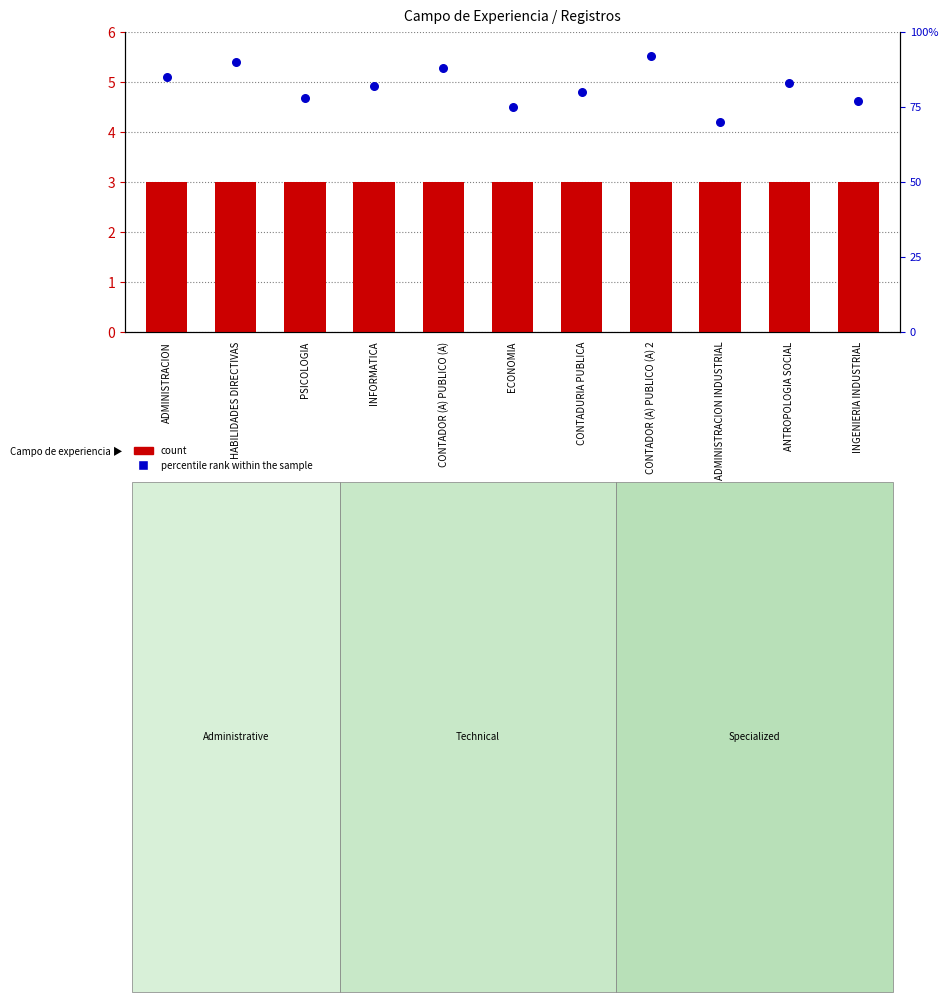

At which category is the sum across all series the highest?

CONTADOR (A) PUBLICO (A) 2